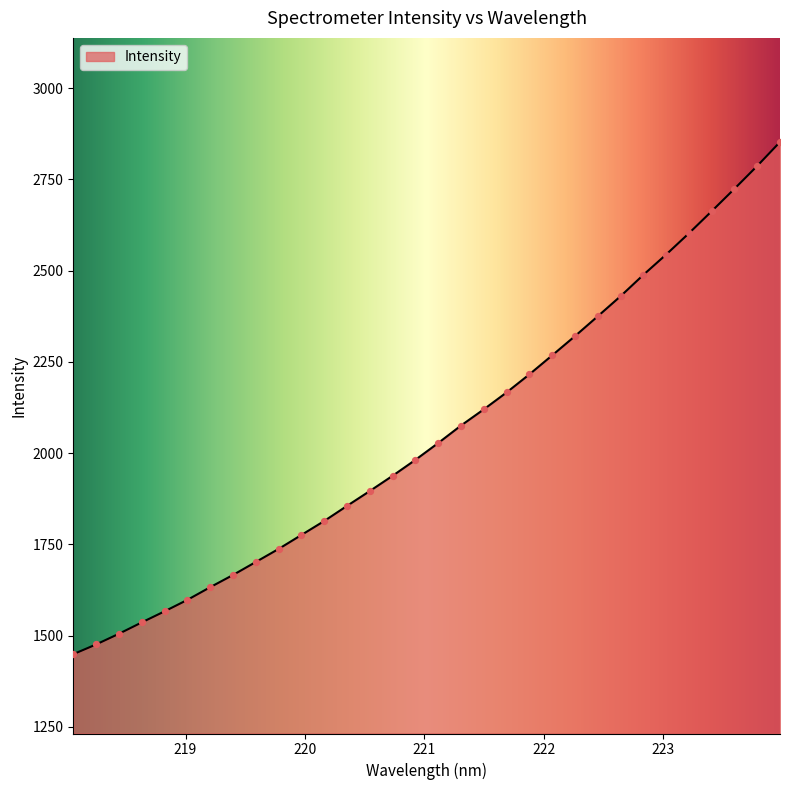

What is the difference between the maximum and minimum values?

1403.4